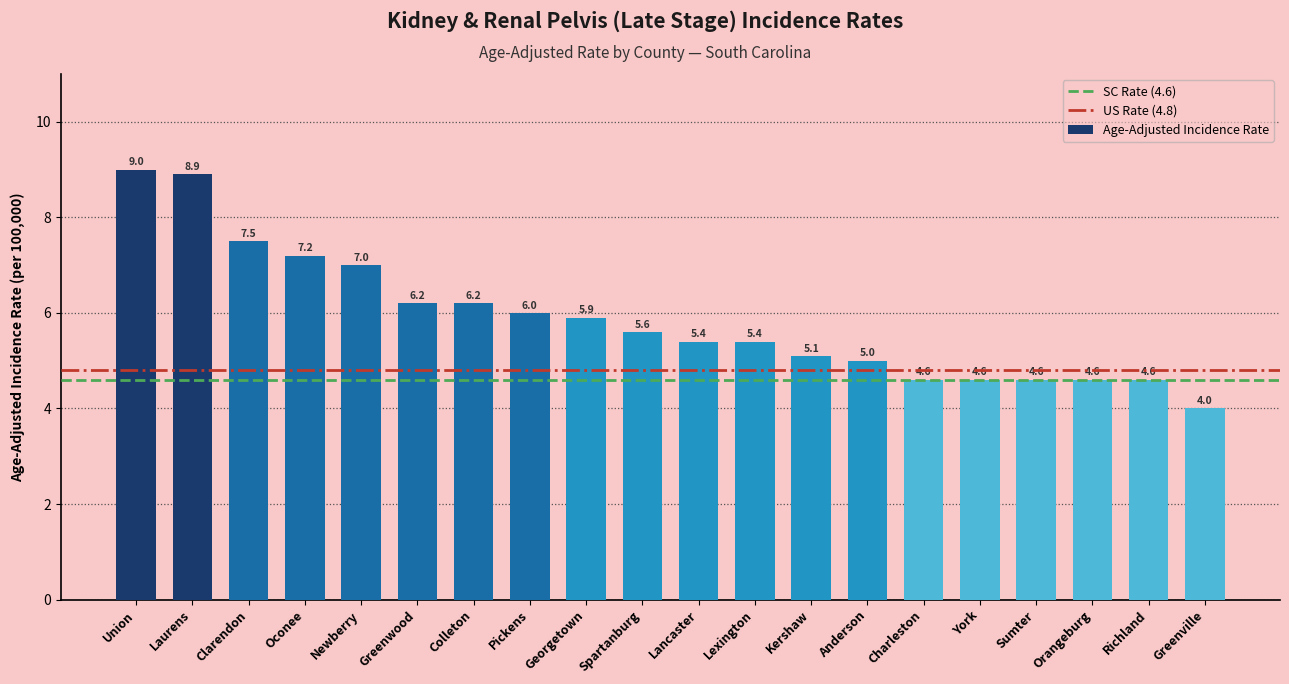

What is the difference between the values at Colleton and Sumter?

1.6